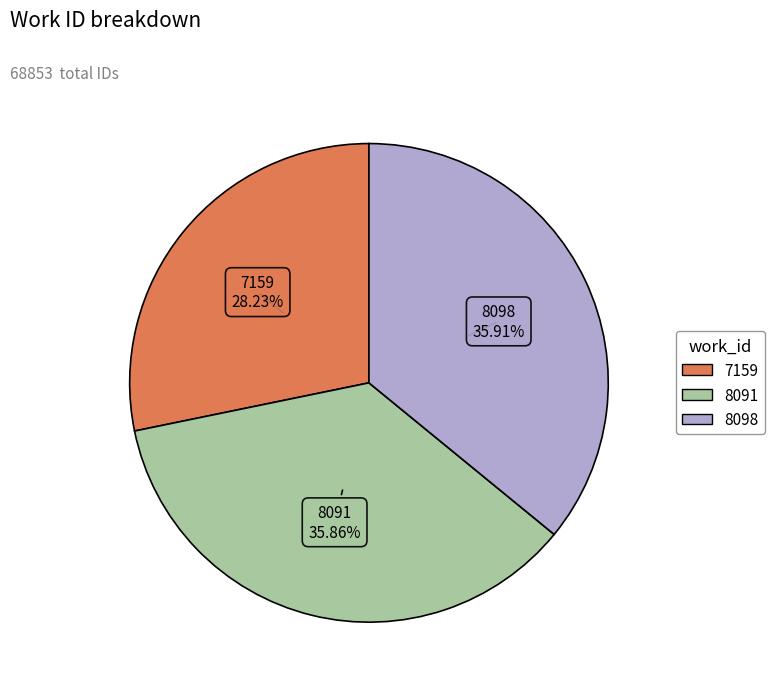

Combined, do 7159 and 8091 account for over 50%?

Yes